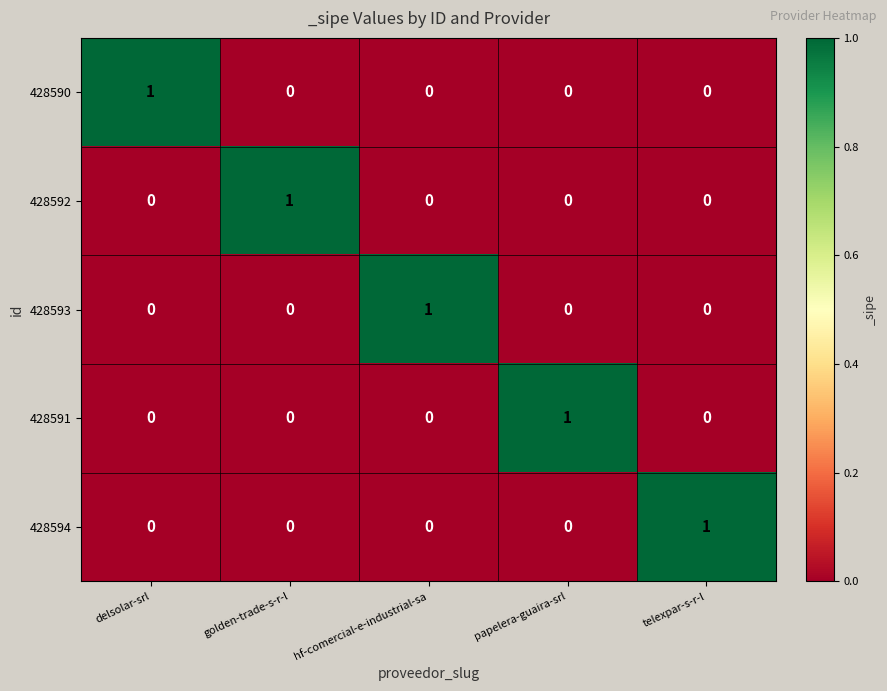

At how many categories does at least one series exceed 0?

5